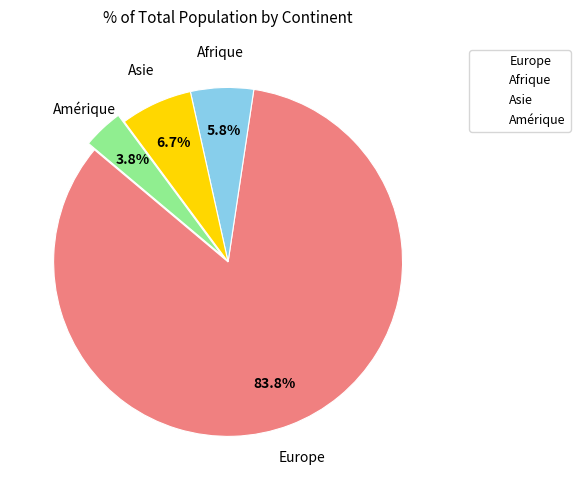

To the nearest percent, what is the difference between the largest and smallest slice percentages?

80%